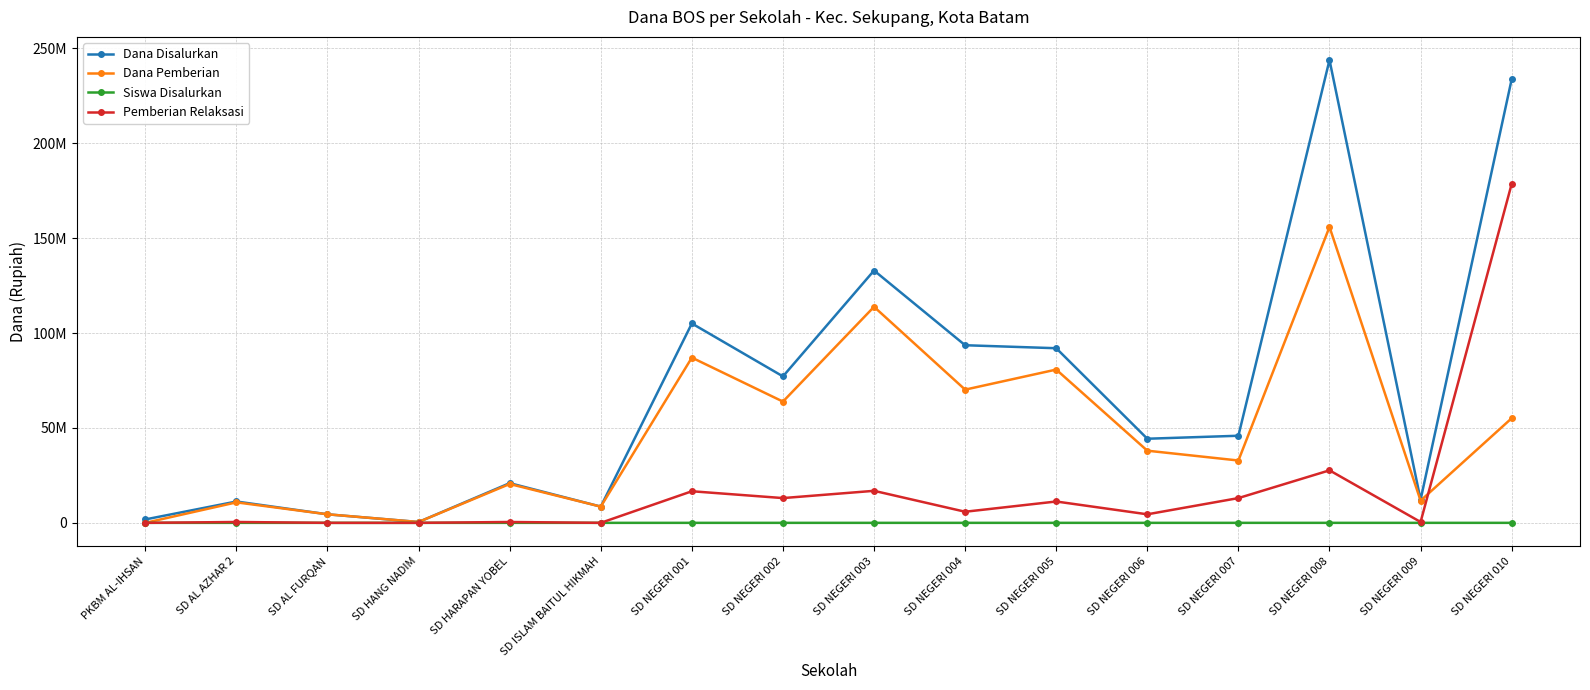

True or false: Dana Pemberian and Dana Disalurkan cross at least once.

False